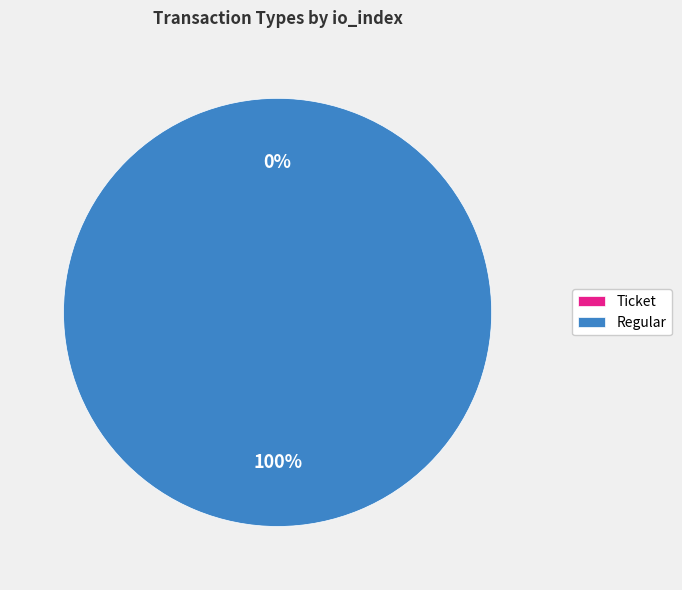

Which has a higher value, Ticket or Regular?

Regular